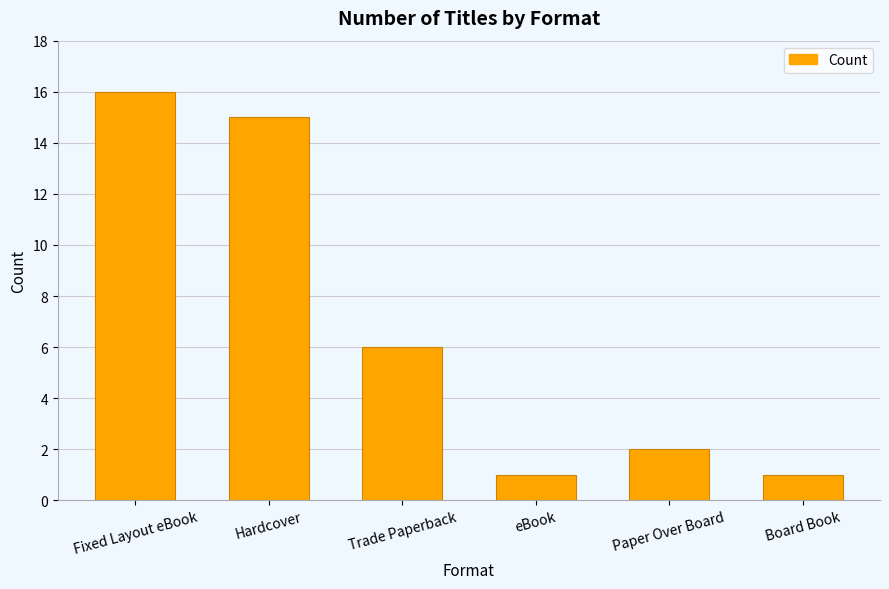

What is the sum of all values?

41